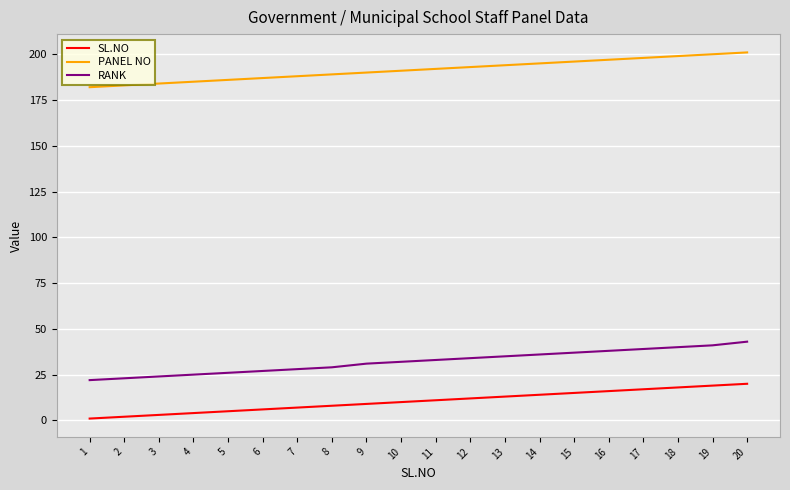

How many lines are shown in the chart?

3